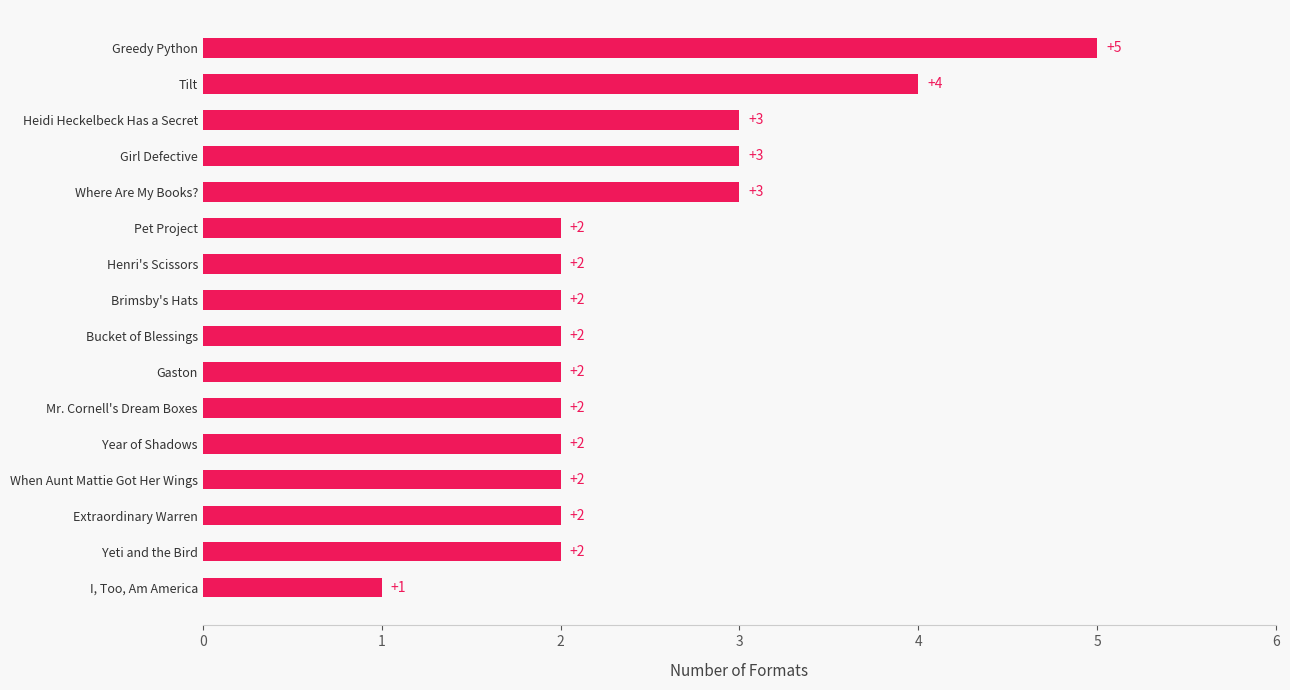

What is the minimum value shown in the chart?

1